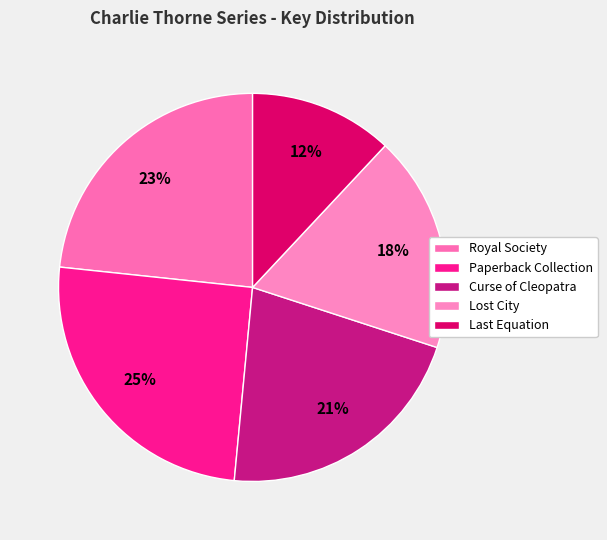

How many slices are in this pie chart?

5